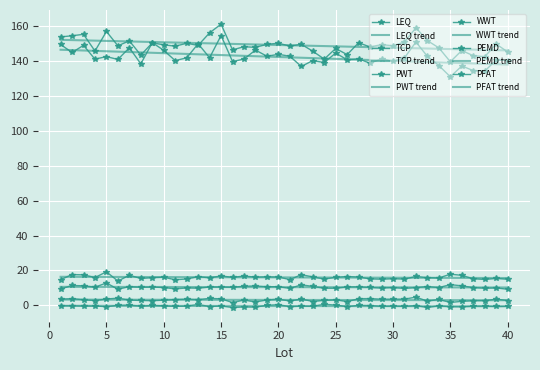

At how many categories does at least one series exceed 46?

40